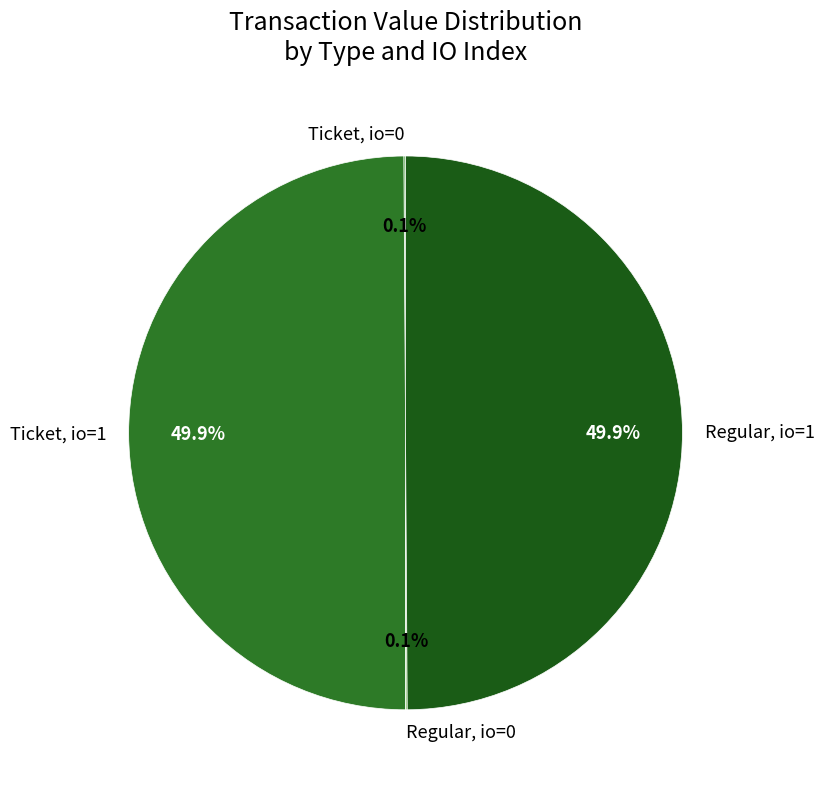

Approximately how many times larger is the value at Regular, io=1 compared to Ticket, io=1?

1.0